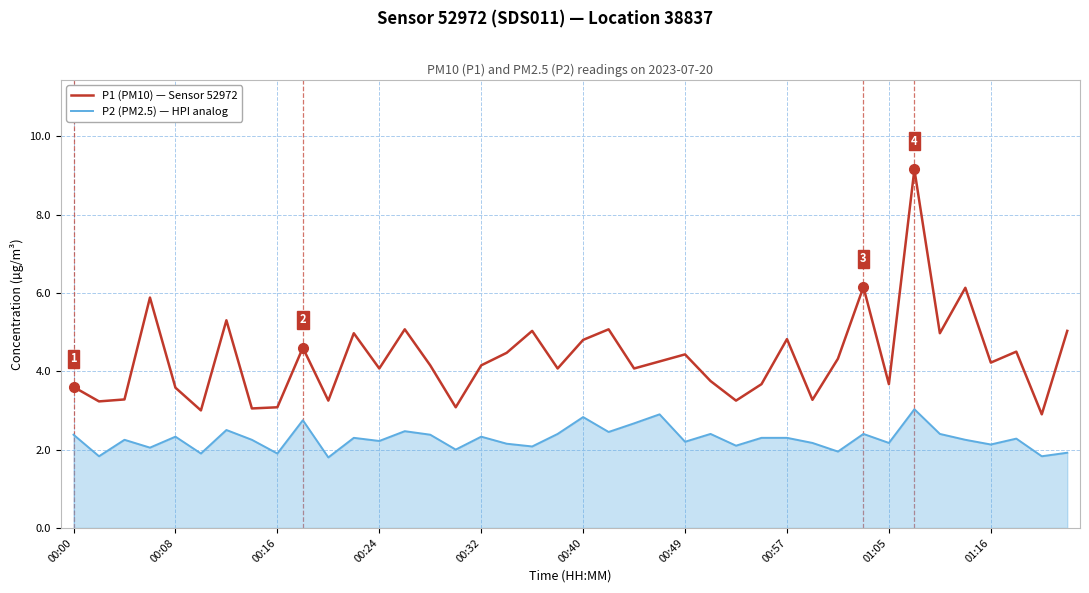

Rank the series by their maximum value, from lowest to highest.

P2 (PM2.5) — HPI analog, P1 (PM10) — Sensor 52972